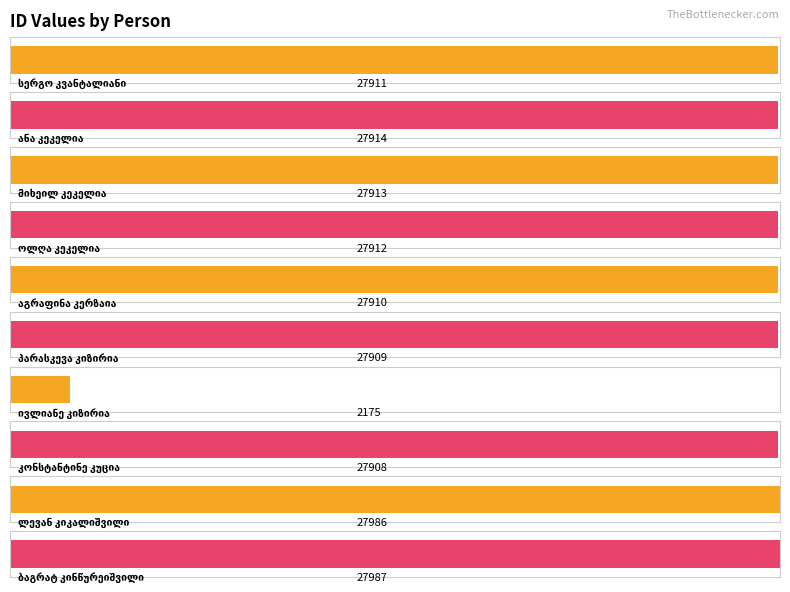

Is it true that the value at ლევან კიკალიშვილი is 50246?

False